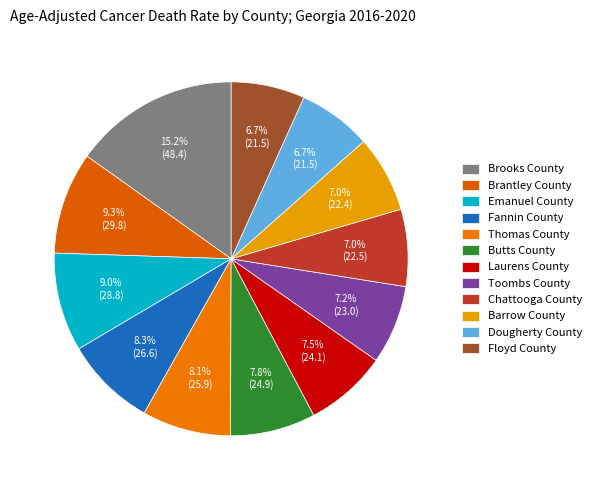

What is the ratio of the value at Laurens County to the value at Emanuel County?

0.8